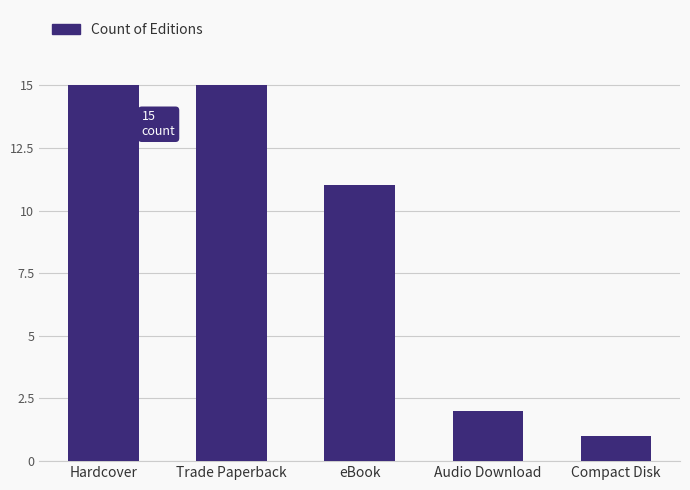

How many series are shown in this chart?

1